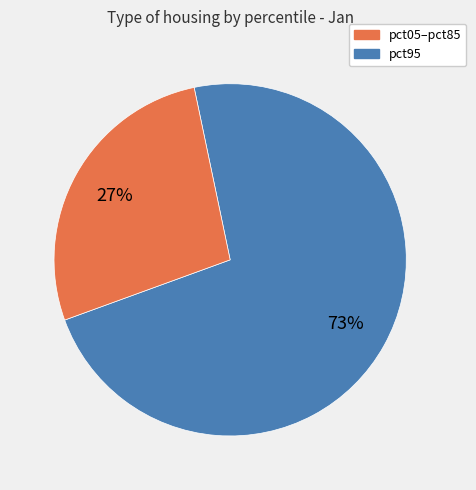

Is there any slice that represents more than half of the pie?

Yes